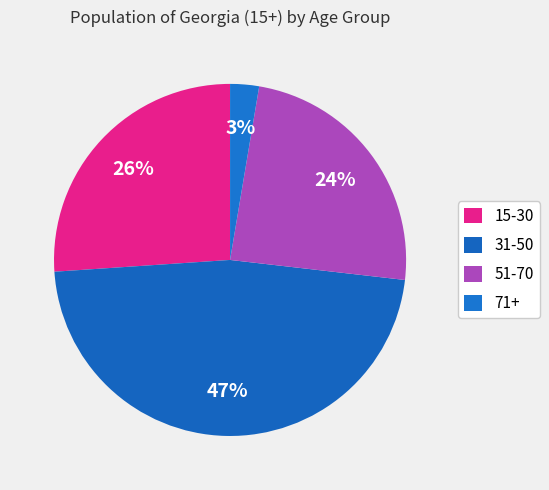

To the nearest percent, what is the average slice percentage?

25%